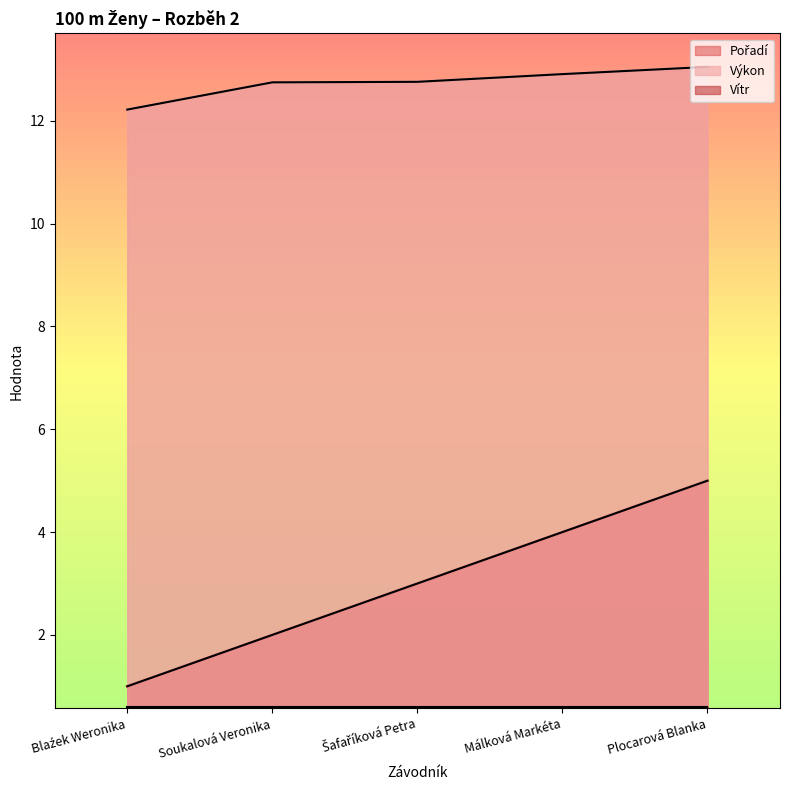

Reading left to right, extract all data points from this chart.

Pořadí: 1.0	2.0	3.0	4.0	5.0
Výkon: 12.2	12.8	12.8	12.9	13.1